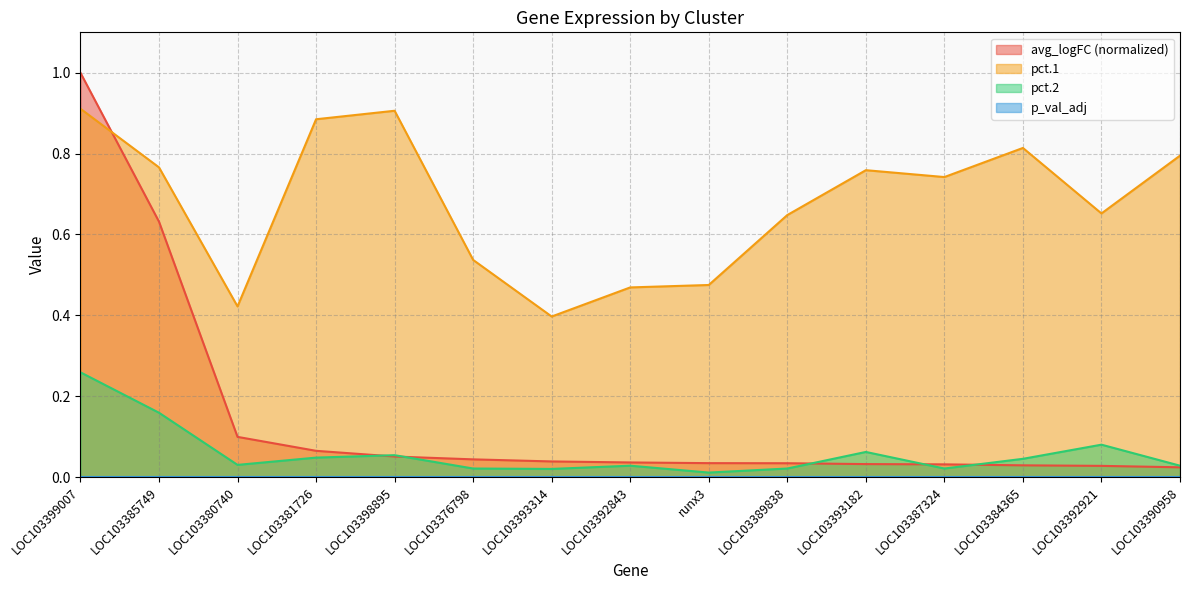

Which series has the largest total across all categories?

pct.1